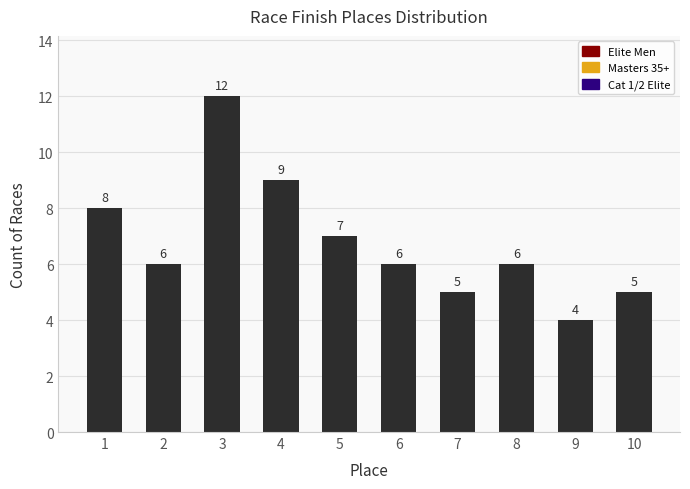

Does the chart contain stacked bars?

No